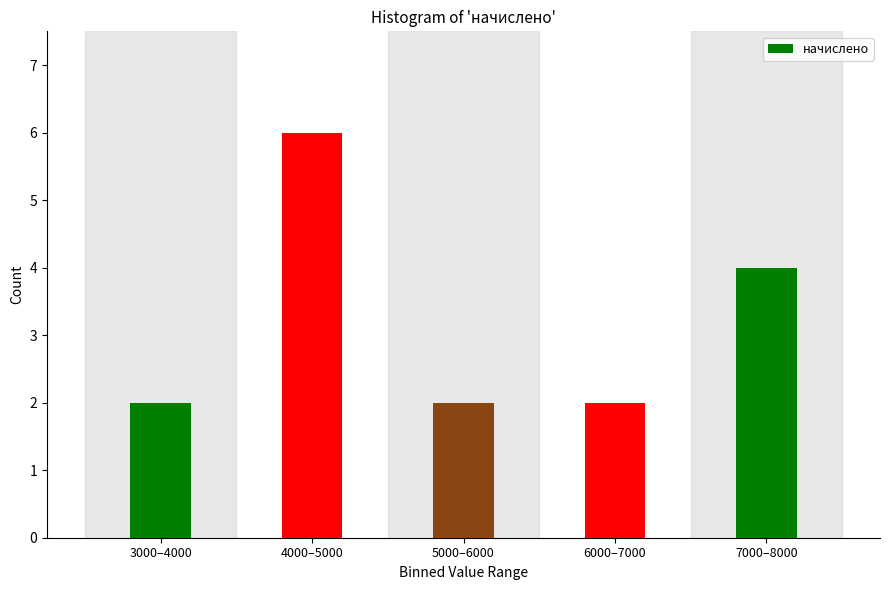

Reading left to right, extract all data points from this chart.

2	6	2	2	4